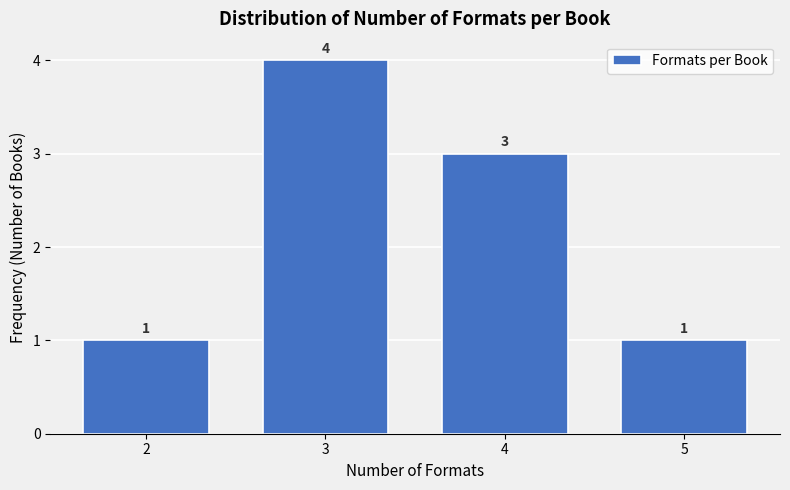

Reading left to right, transcribe this chart: for each bar, give the range it covers on the x-axis and its height.

1.5 to 2.5: 1
2.5 to 3.5: 4
3.5 to 4.5: 3
4.5 to 5.5: 1